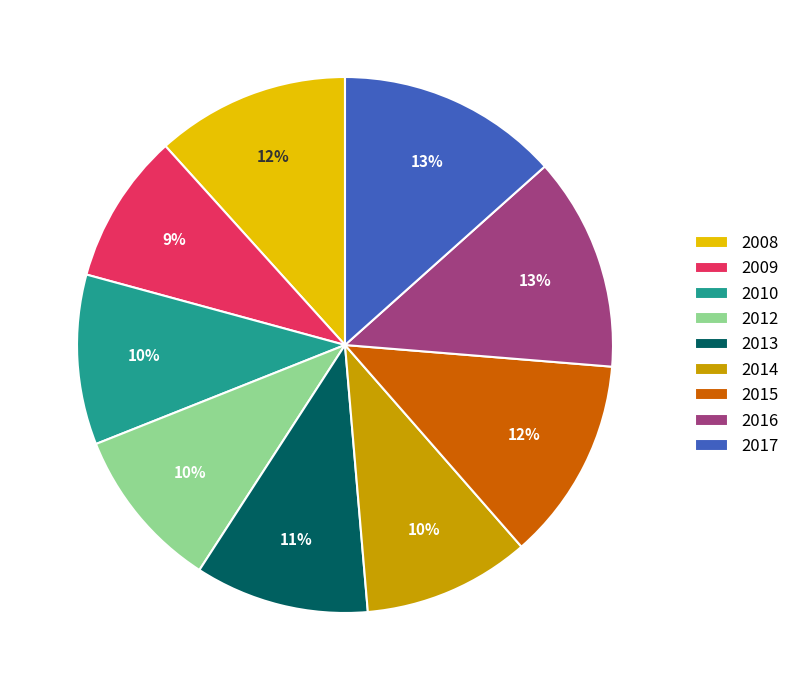

Is it true that 2017 is 28% of the pie?

False